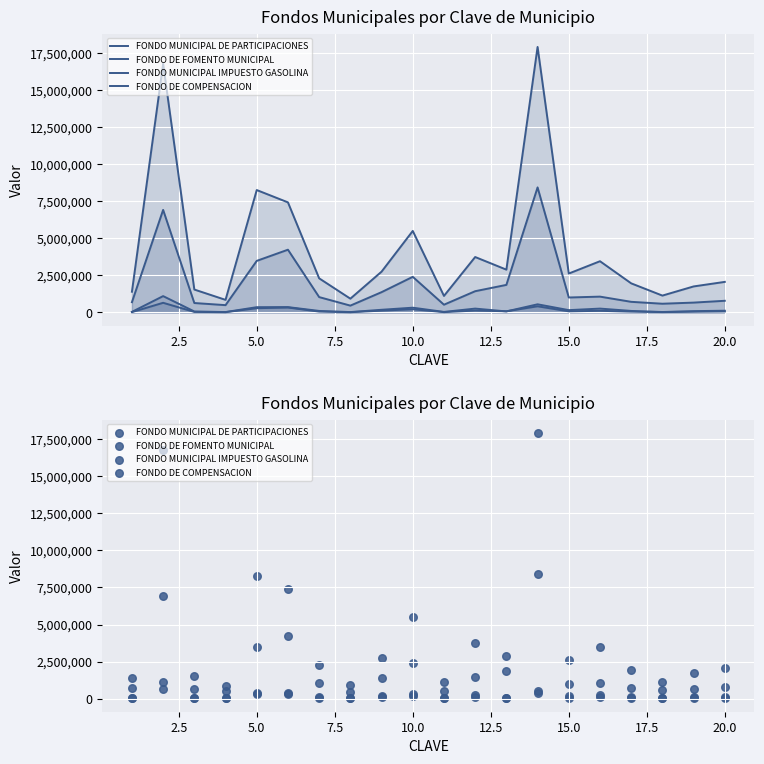

Is the value of FONDO MUNICIPAL IMPUESTO GASOLINA at 16 greater than the value of FONDO DE FOMENTO MUNICIPAL at 7.5?

No